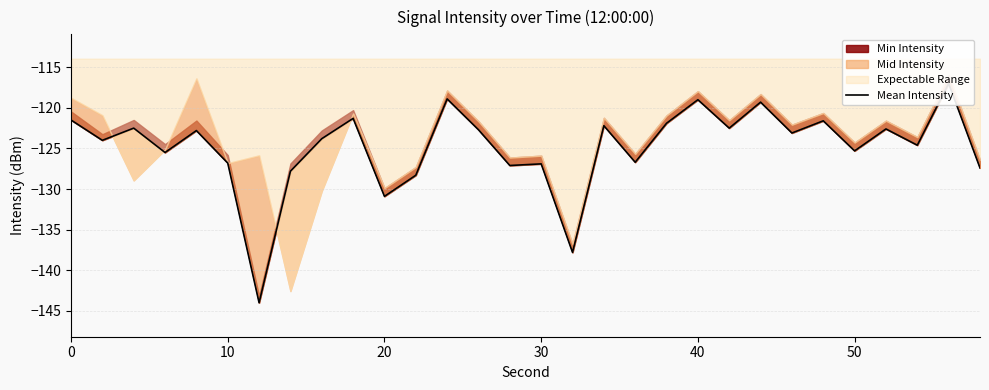

How many data points does each series have?

30